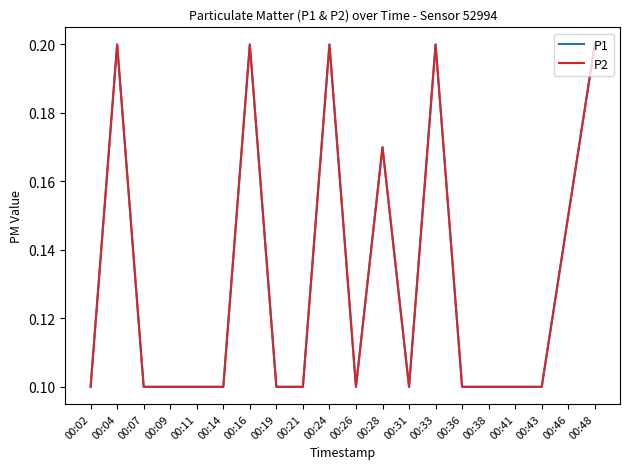

Rank the series at 00:28 from highest to lowest value.

P1, P2